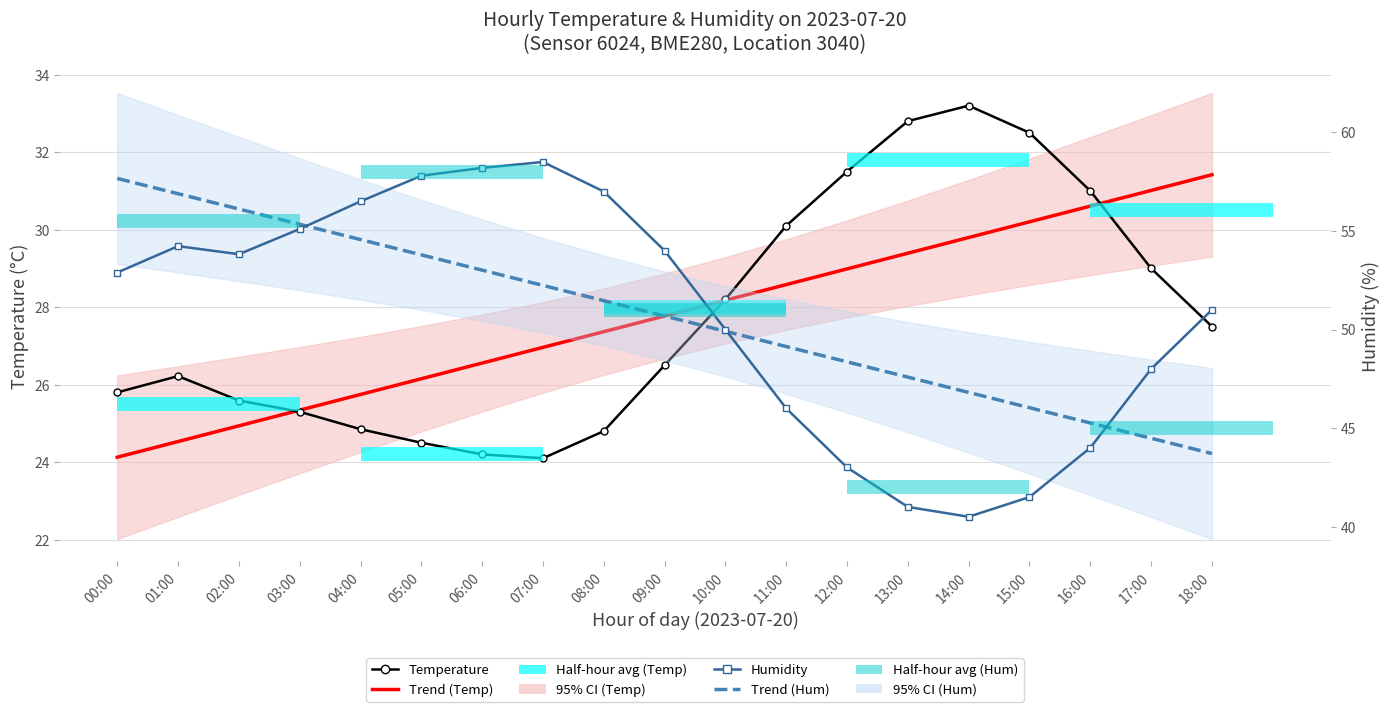

The value of Humidity at 02:00 is 53.8. True or false?

True